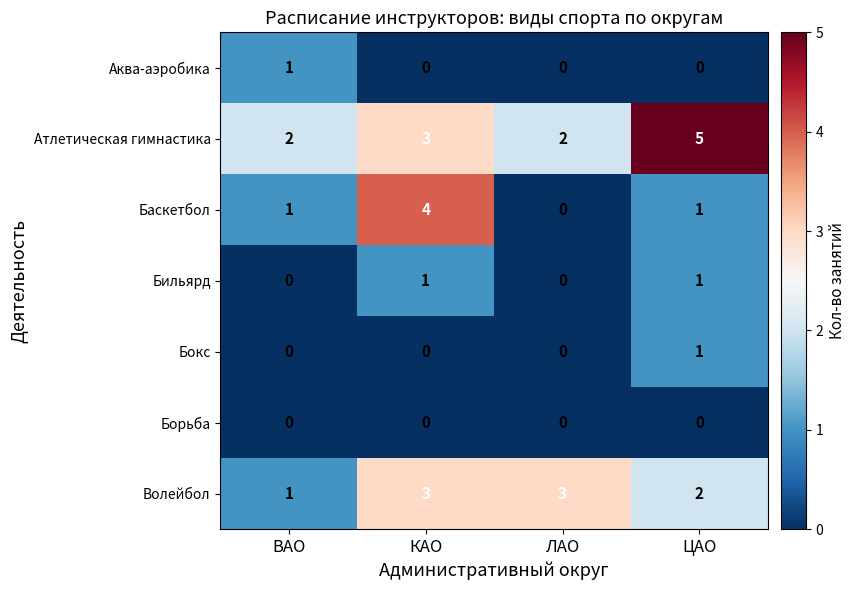

True or false: Аква-аэробика has a value of 0 at ЛАО.

True